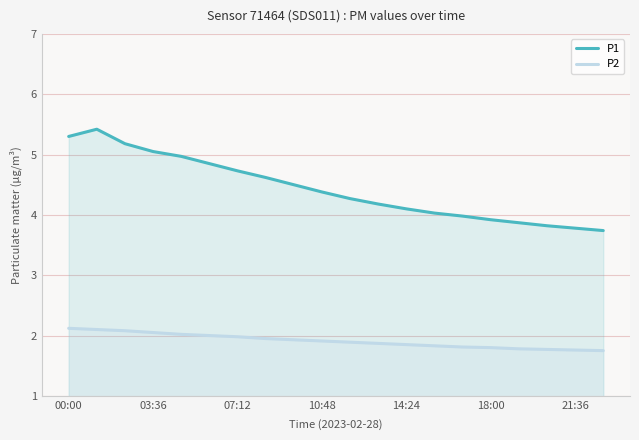

How many data points in P1 are less than 4?

6